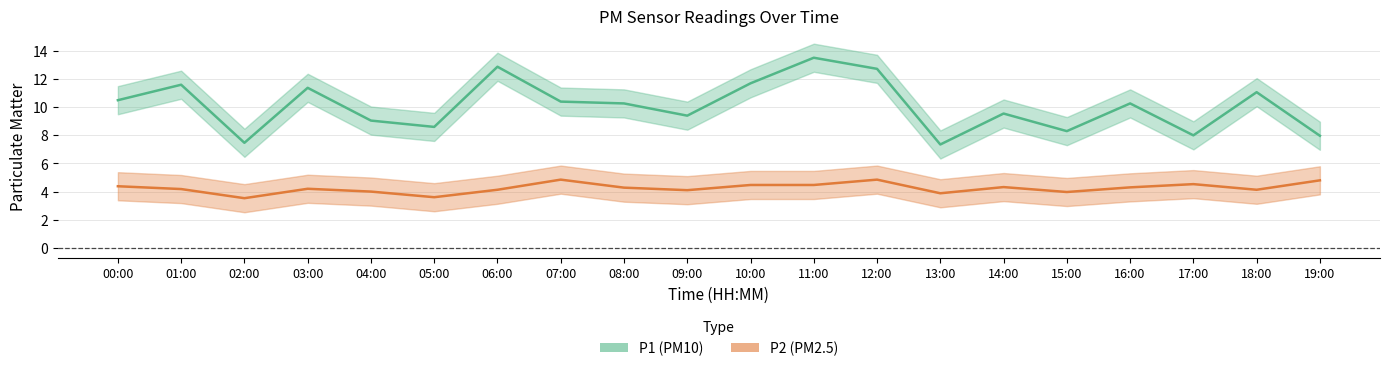

What position from the right is 10:00?

10